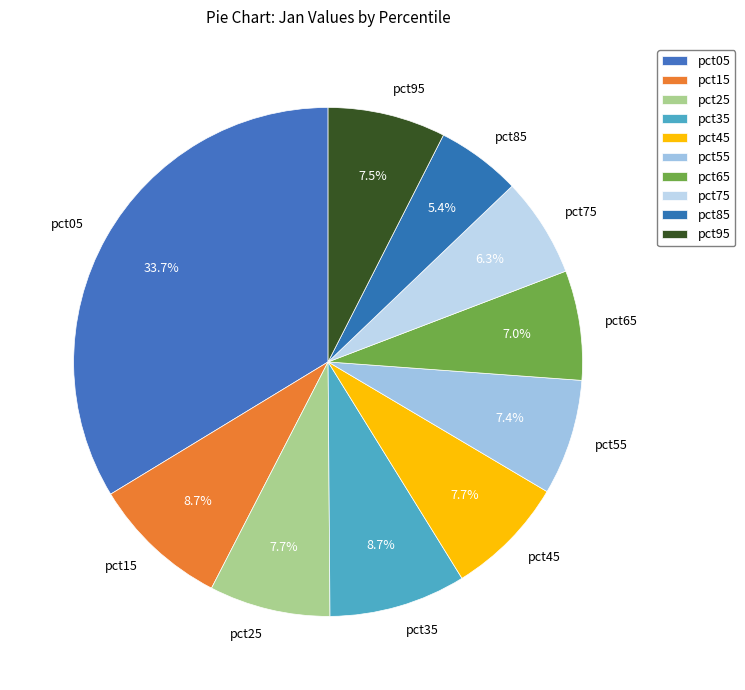

Does pct35 account for over 50% of the chart?

No